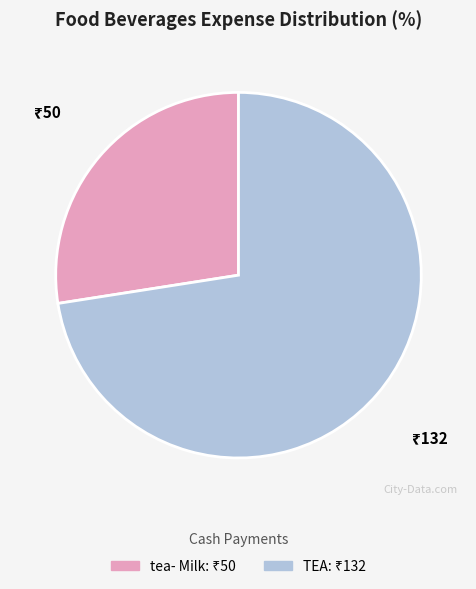

Count the number of slices in the pie.

2